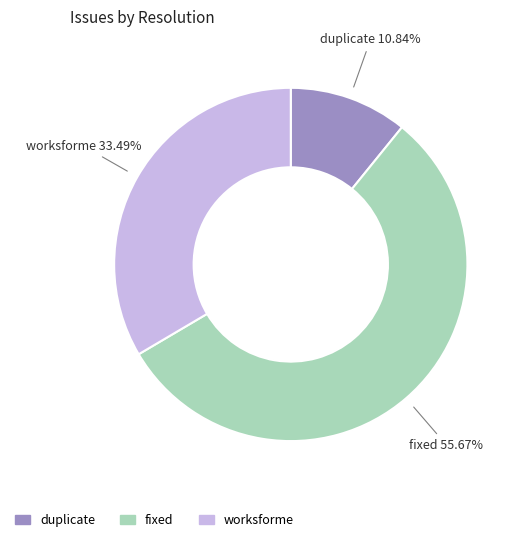

Combined, do duplicate and fixed account for over 50%?

Yes